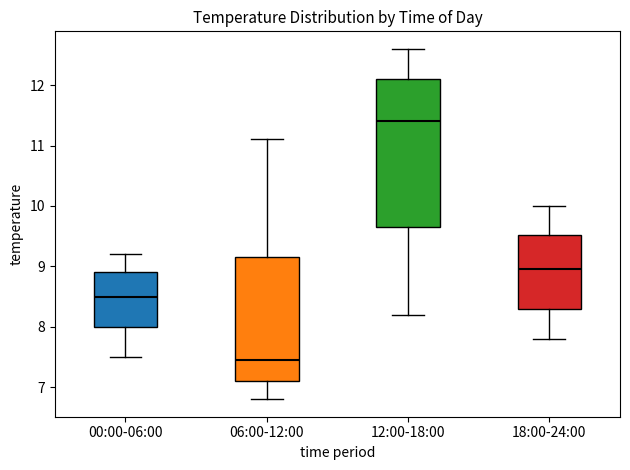

Reading left to right, transcribe this box plot: for each box, give where its median line is, the range the box spans, and where its two whiskers end, as read against the y-axis. The values are not printed on the chart, so give them approximately, as read against the axis.

00:00-06:00: median 8.5, box 8.0 to 8.9, whiskers 7.5 to 9.2
06:00-12:00: median 7.5, box 7.1 to 9.2, whiskers 6.8 to 11.1
12:00-18:00: median 11.4, box 9.7 to 12.1, whiskers 8.2 to 12.6
18:00-24:00: median 9.0, box 8.3 to 9.5, whiskers 7.8 to 10.0